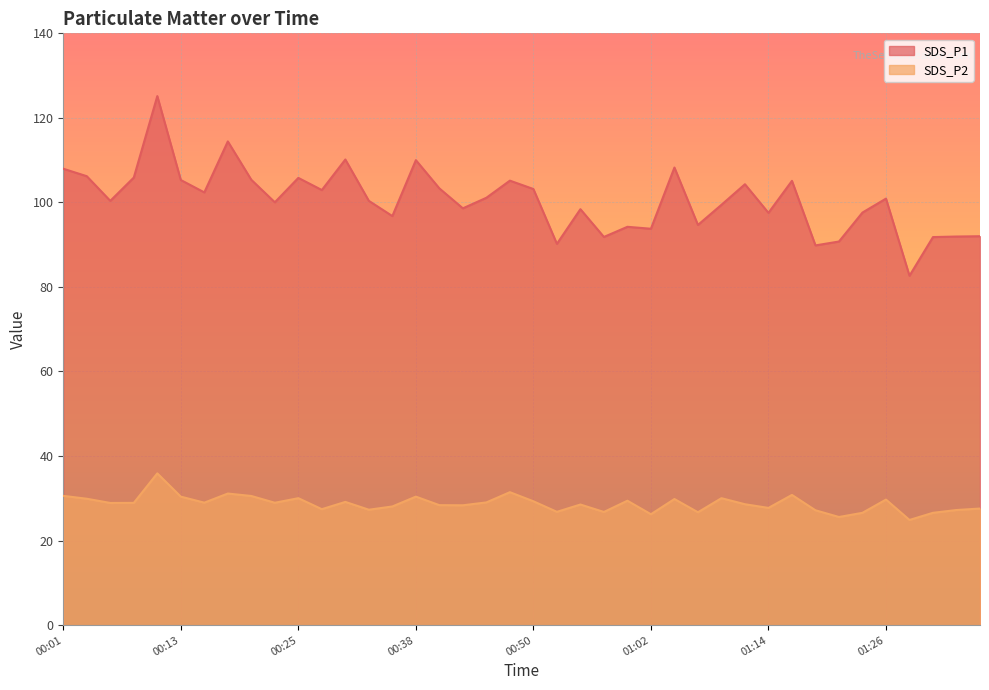

What is the label of the 31st point from the left?

01:14